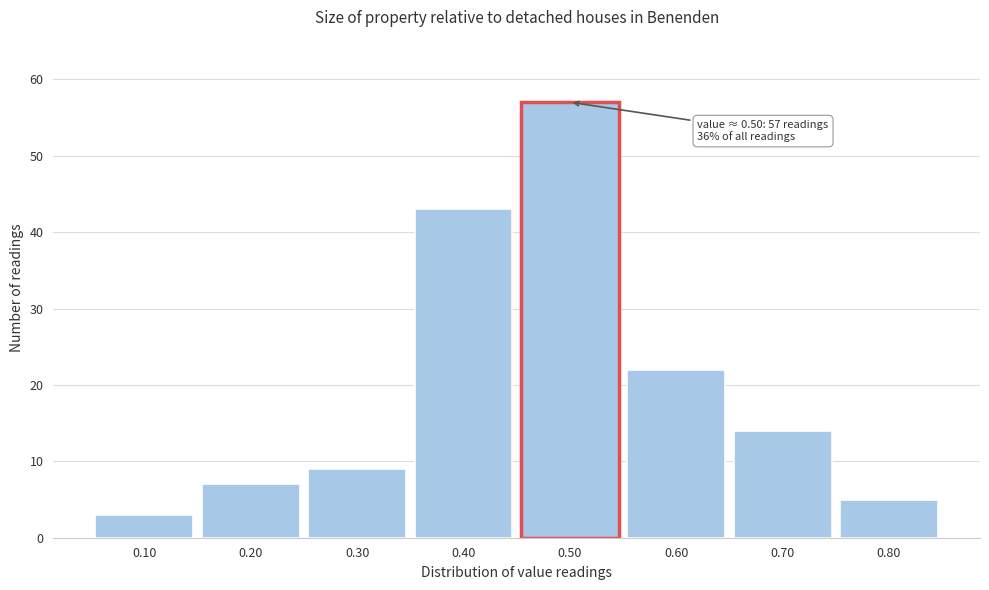

Over which range of the x-axis is the bar tallest?

0.45 to 0.55